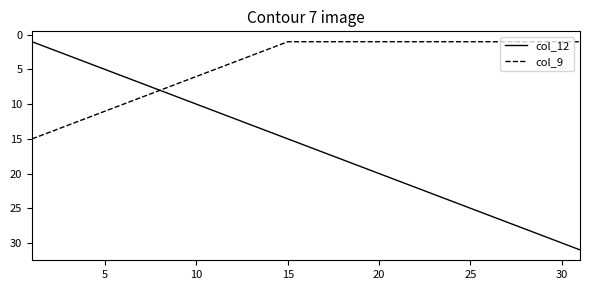

List the series in order of their overall mean, lowest first.

col_9, col_12